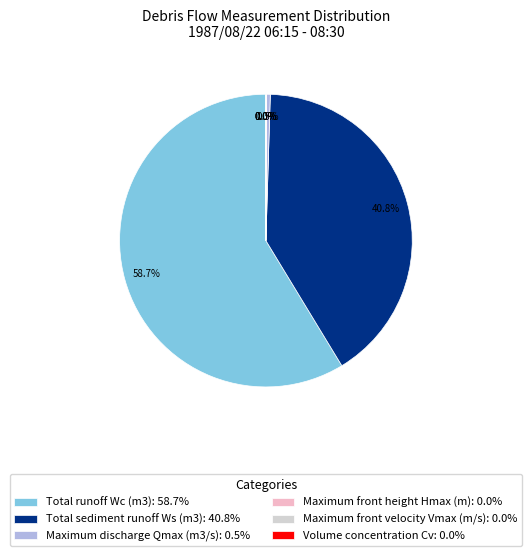

Does any single category account for the majority?

Yes